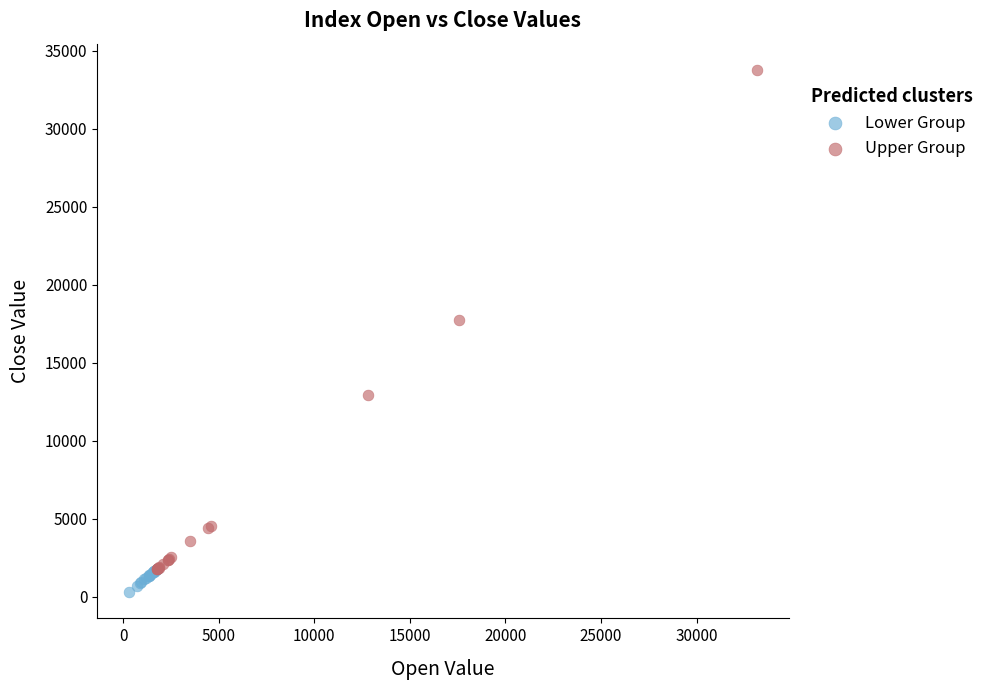

What are all the series names shown in the legend?

Lower Group, Upper Group